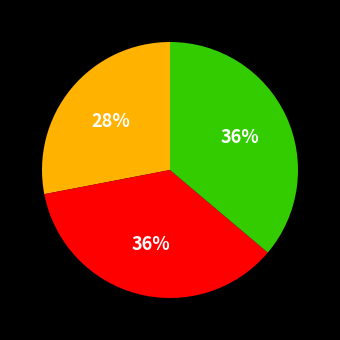

To the nearest percent, what is the difference between the largest and smallest slice percentages?

8%